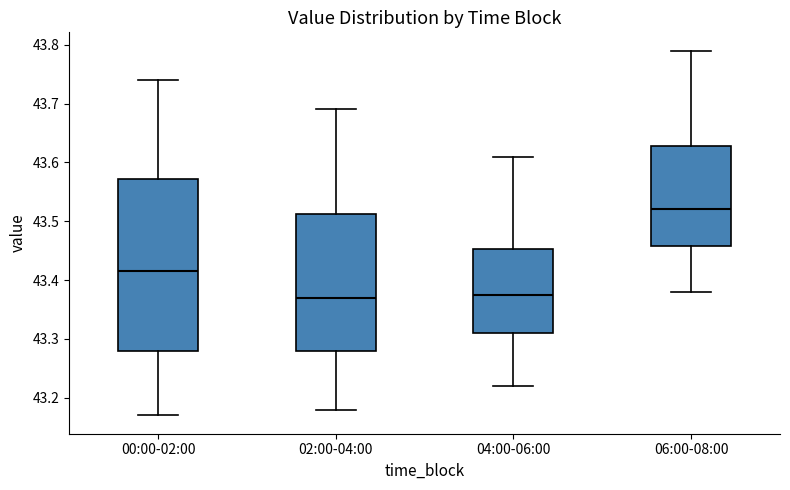

Reading left to right, transcribe this box plot: for each box, give where its median line is, the range the box spans, and where its two whiskers end, as read against the y-axis. The values are not printed on the chart, so give them approximately, as read against the axis.

00:00-02:00: median 43.42, box 43.28 to 43.57, whiskers 43.17 to 43.74
02:00-04:00: median 43.37, box 43.28 to 43.51, whiskers 43.18 to 43.69
04:00-06:00: median 43.38, box 43.31 to 43.45, whiskers 43.22 to 43.61
06:00-08:00: median 43.52, box 43.46 to 43.63, whiskers 43.38 to 43.79